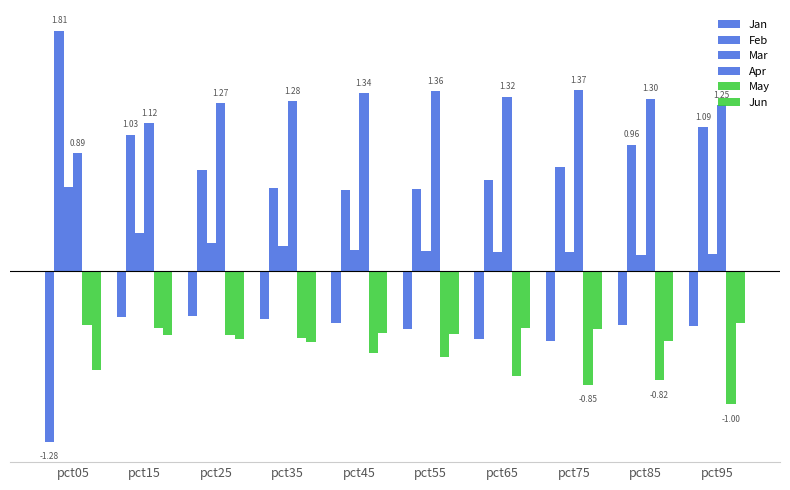

Reading left to right, extract all data points from this chart.

Jan: -1.3	-0.3	-0.3	-0.4	-0.4	-0.4	-0.5	-0.5	-0.4	-0.4
Feb: 1.8	1.0	0.8	0.6	0.6	0.6	0.7	0.8	1.0	1.1
Mar: 0.6	0.3	0.2	0.2	0.2	0.2	0.1	0.1	0.1	0.1
Apr: 0.9	1.1	1.3	1.3	1.3	1.4	1.3	1.4	1.3	1.3
May: -0.4	-0.4	-0.5	-0.5	-0.6	-0.6	-0.8	-0.9	-0.8	-1.0
Jun: -0.7	-0.5	-0.5	-0.5	-0.5	-0.5	-0.4	-0.4	-0.5	-0.4